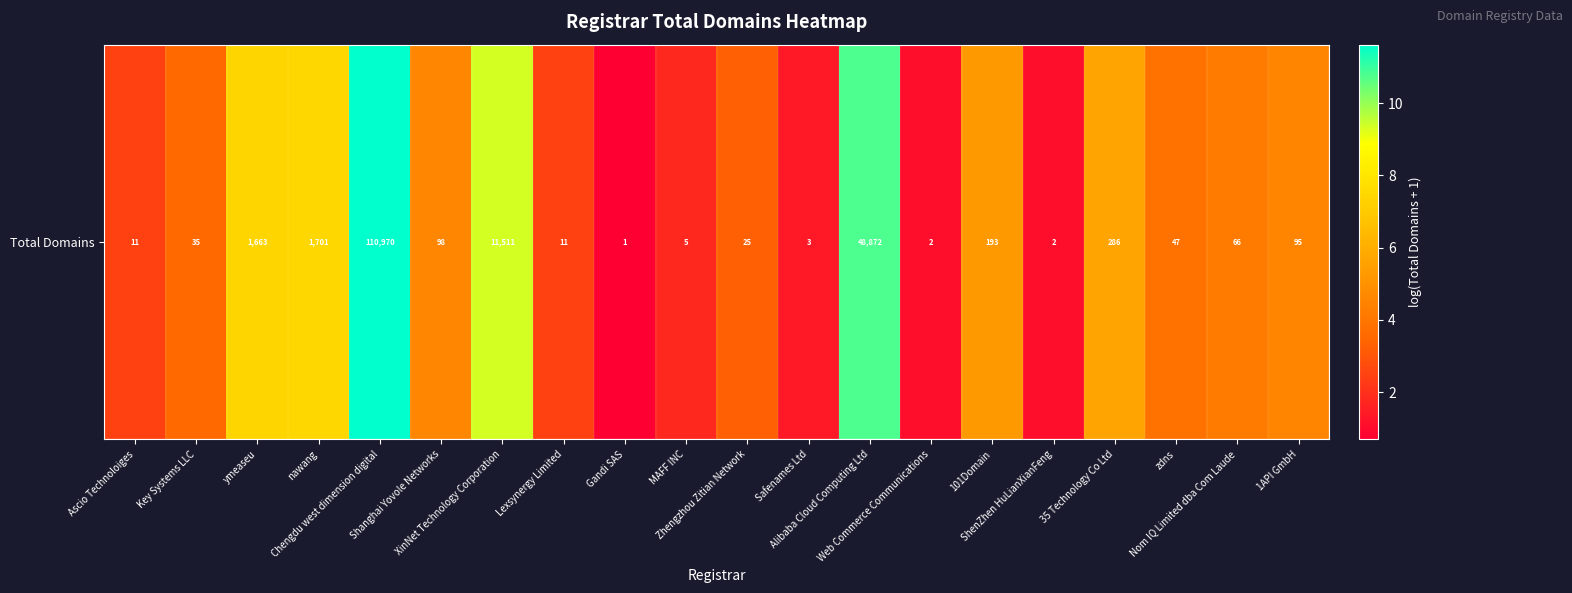

Reading left to right, extract all data points from this chart.

2.5	3.6	7.4	7.4	11.6	4.6	9.4	2.5	0.7	1.8	3.3	1.4	10.8	1.1	5.3	1.1	5.7	3.9	4.2	4.6